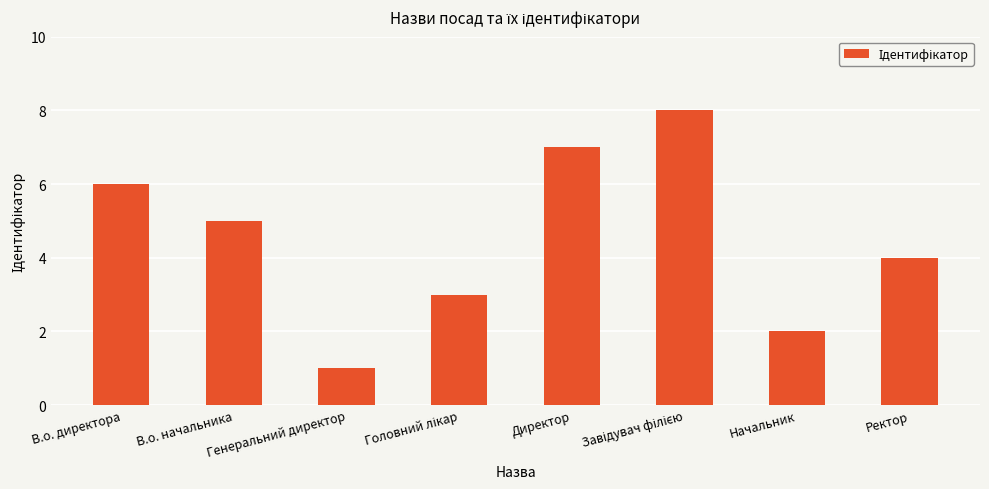

Which label corresponds to the smallest value in the chart?

Генеральний директор